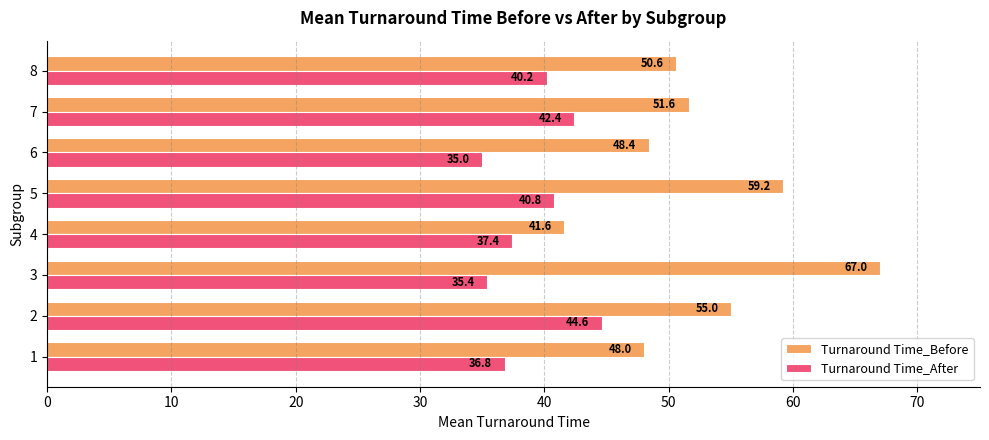

Which category has the lowest value in the Turnaround Time_Before series?

4